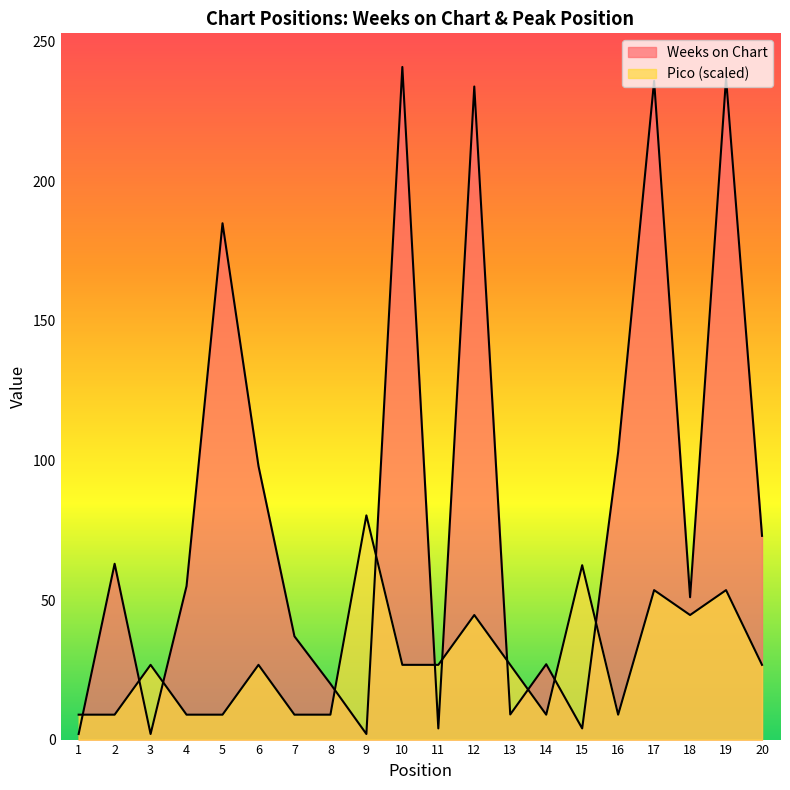

Where is the first local minimum for Weeks on Chart?

3